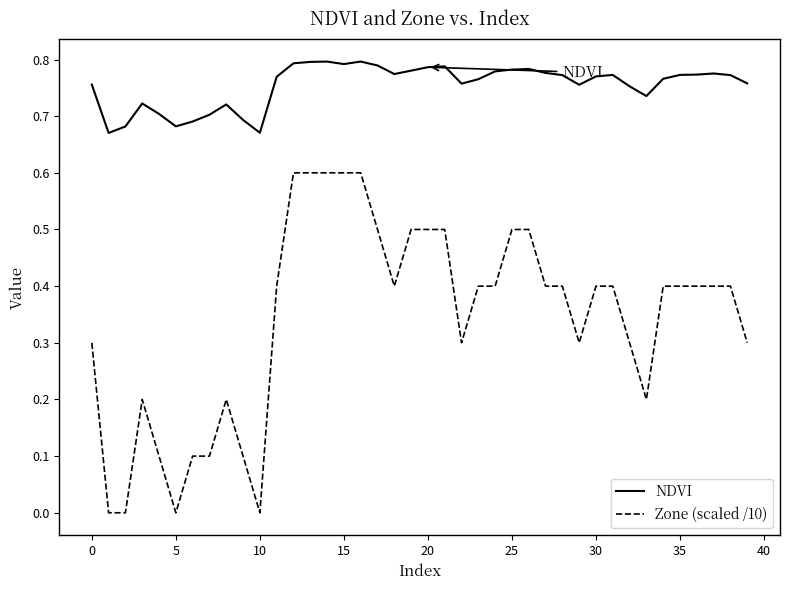

At how many categories does at least one series exceed 0?

40